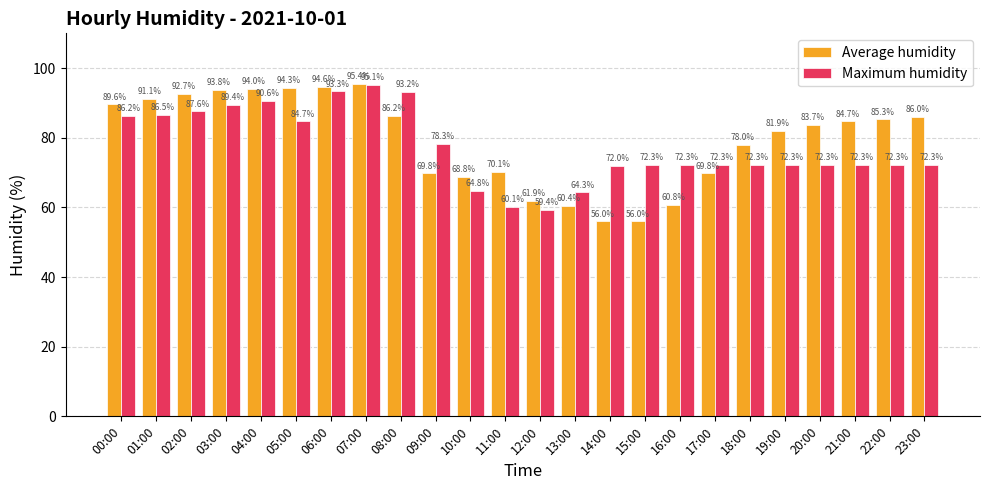

Rank the series by their average value, from highest to lowest.

Average humidity, Maximum humidity